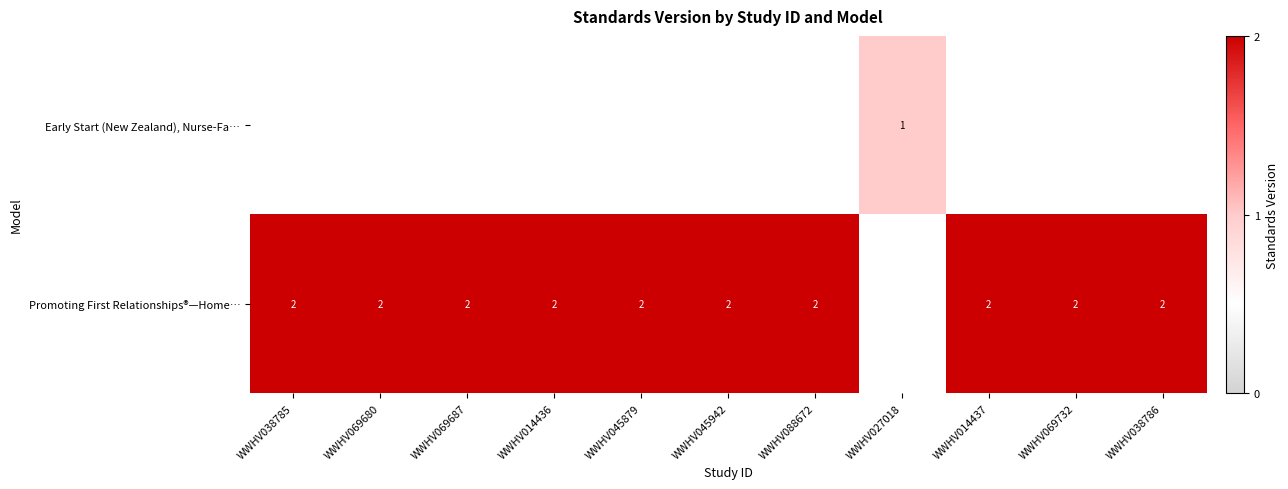

Is it true that Promoting First Relationships®—Home… equals 2 at WWHV069680?

True